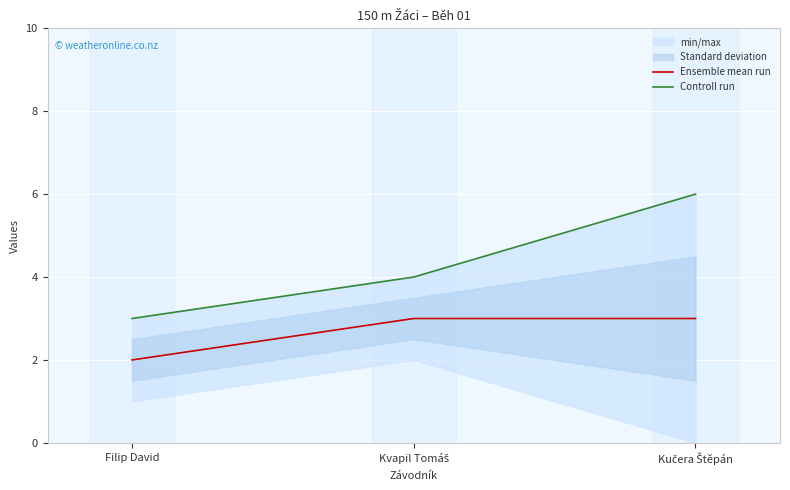

Does the chart display data point markers on the line(s)?

No